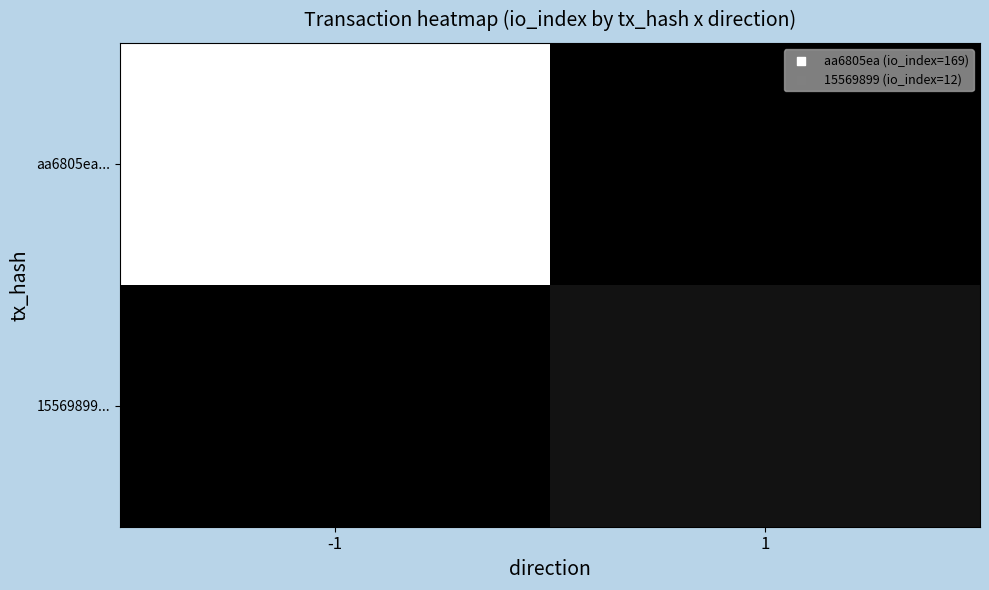

What is the difference between the highest and lowest values at 1?

12